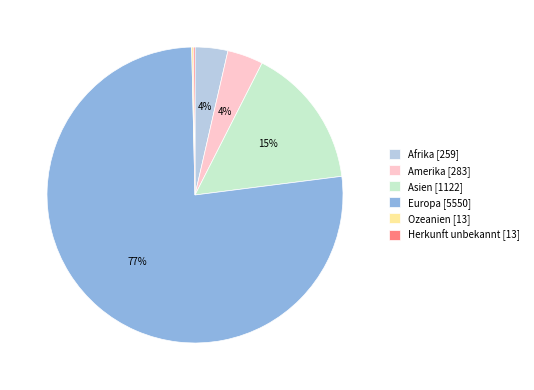

Between Amerika [283] and Europa [5550], which is larger?

Europa [5550]